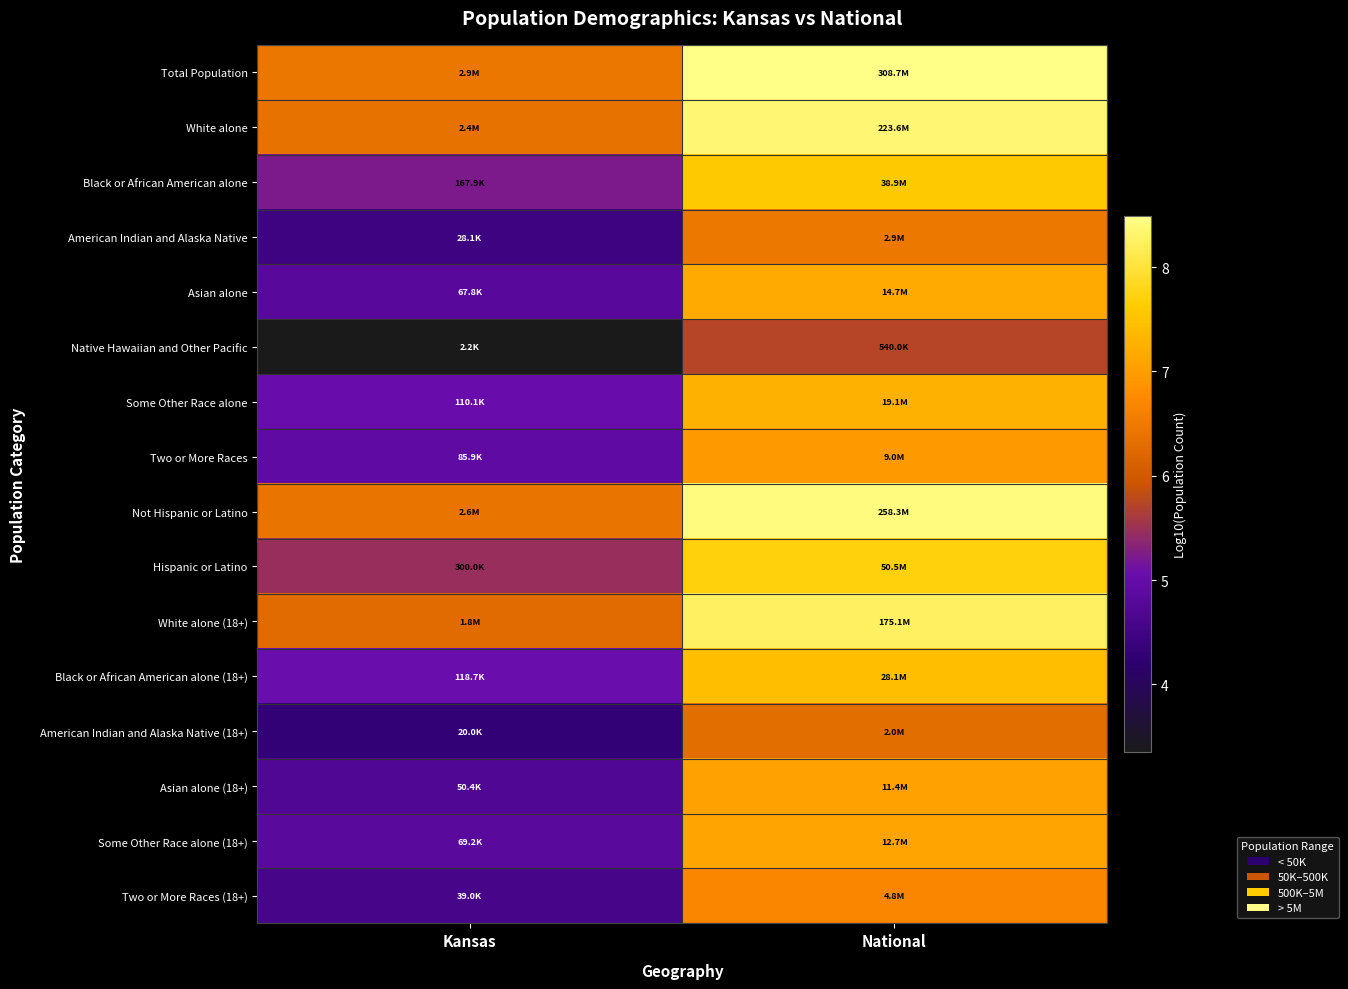

Reading left to right, what are all the values shown in this chart?

Total Population: Kansas=6.5	National=8.5
White alone: Kansas=6.4	National=8.3
Black or African American alone: Kansas=5.2	National=7.6
American Indian and Alaska Native: Kansas=4.4	National=6.5
Asian alone: Kansas=4.8	National=7.2
Native Hawaiian and Other Pacific: Kansas=3.4	National=5.7
Some Other Race alone: Kansas=5.0	National=7.3
Two or More Races: Kansas=4.9	National=7.0
Not Hispanic or Latino: Kansas=6.4	National=8.4
Hispanic or Latino: Kansas=5.5	National=7.7
White alone (18+): Kansas=6.3	National=8.2
Black or African American alone (18+): Kansas=5.1	National=7.4
American Indian and Alaska Native (18+): Kansas=4.3	National=6.3
Asian alone (18+): Kansas=4.7	National=7.1
Some Other Race alone (18+): Kansas=4.8	National=7.1
Two or More Races (18+): Kansas=4.6	National=6.7